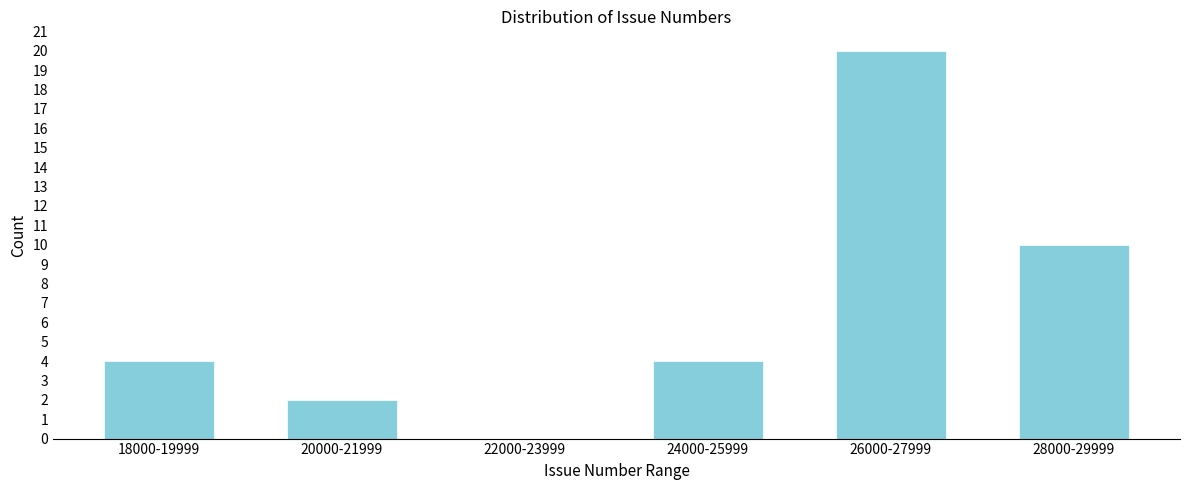

Reading left to right, transcribe all the data shown in this chart.

18000-19999=4	20000-21999=2	22000-23999=0	24000-25999=4	26000-27999=20	28000-29999=10